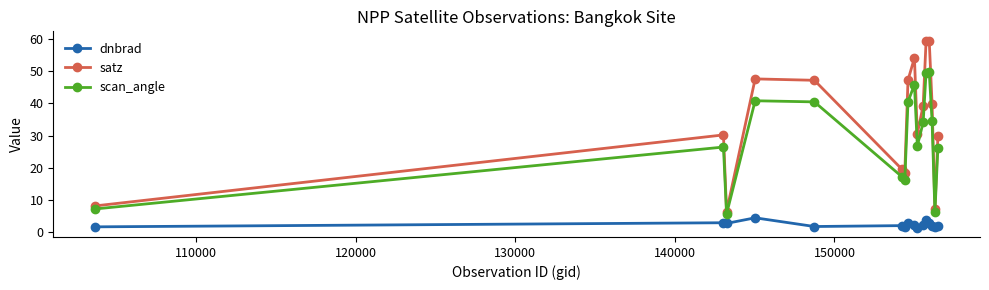

What is the value of the scan_angle point at the 1st from the left?

7.3